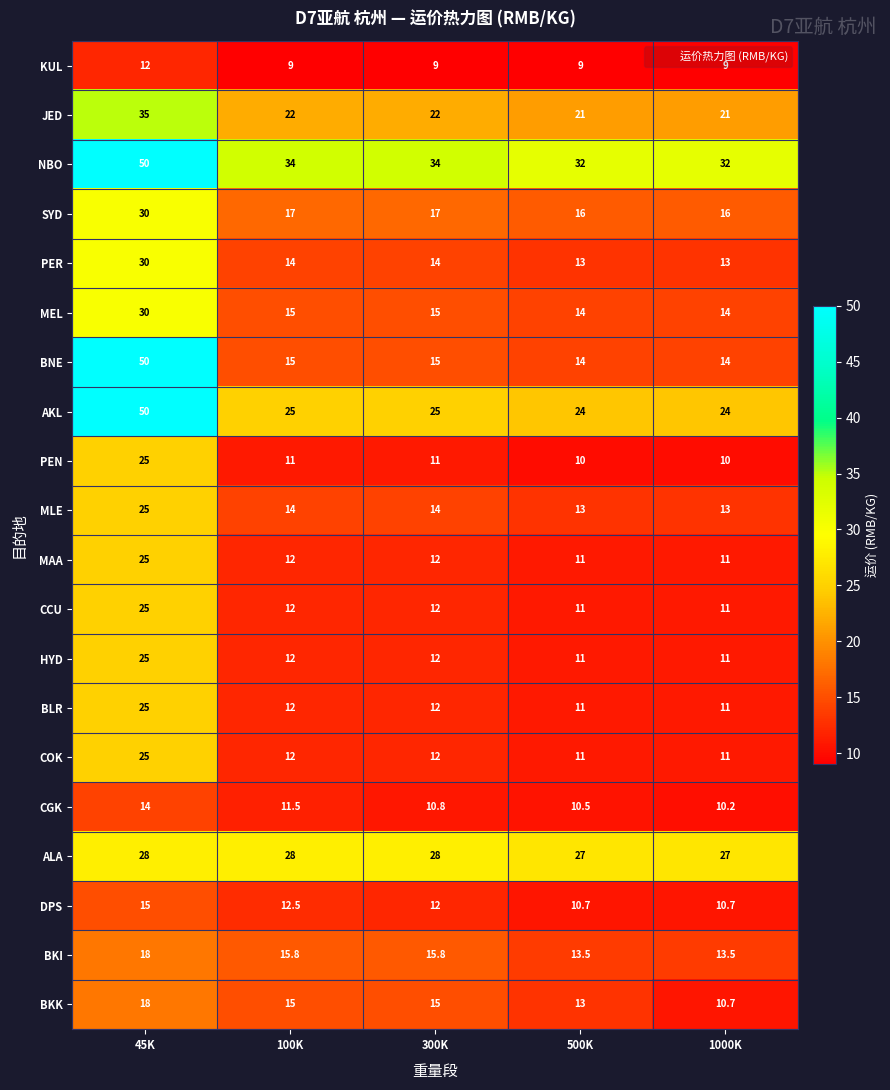

At which category does the chart reach its peak across all series?

45K